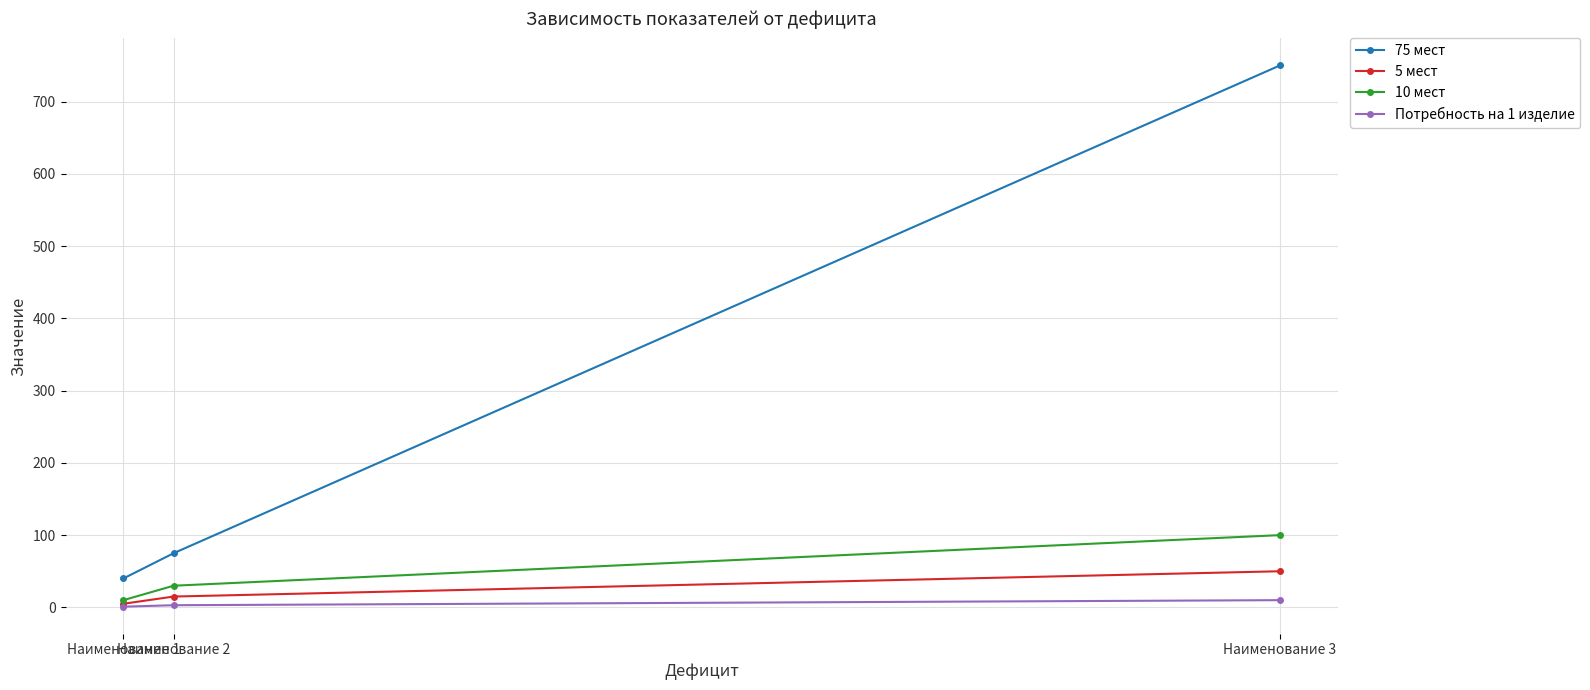

What is the maximum value shown in the chart?

750